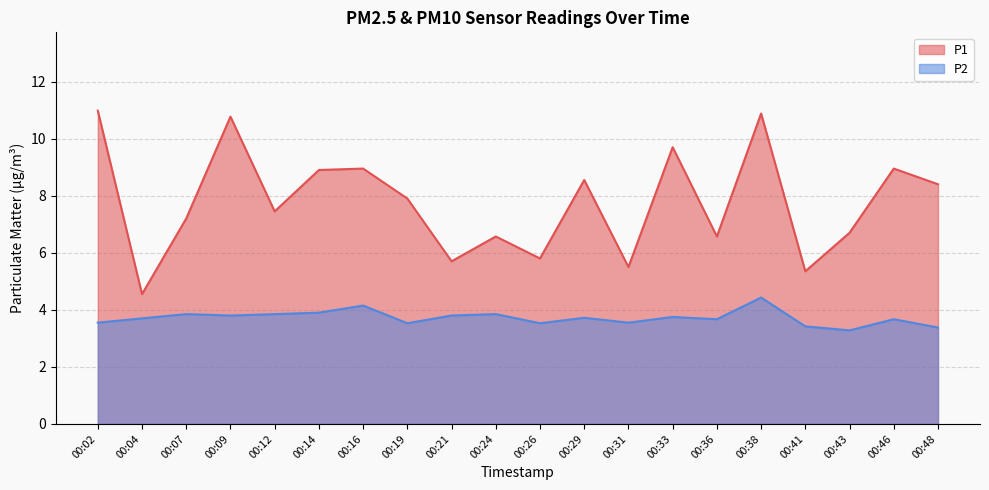

Which series changed the most between 00:31 and 00:38?

P1